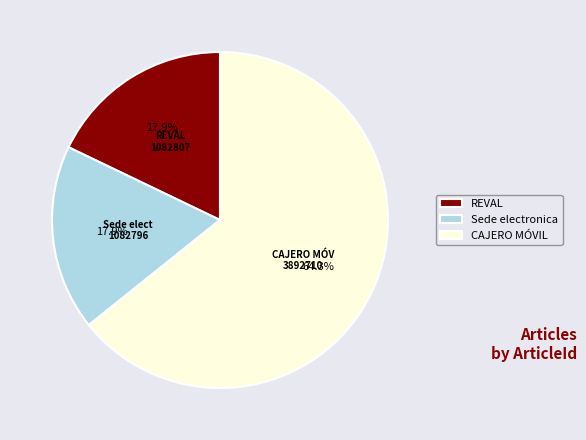

To the nearest percent, what portion does REVAL represent?

18%